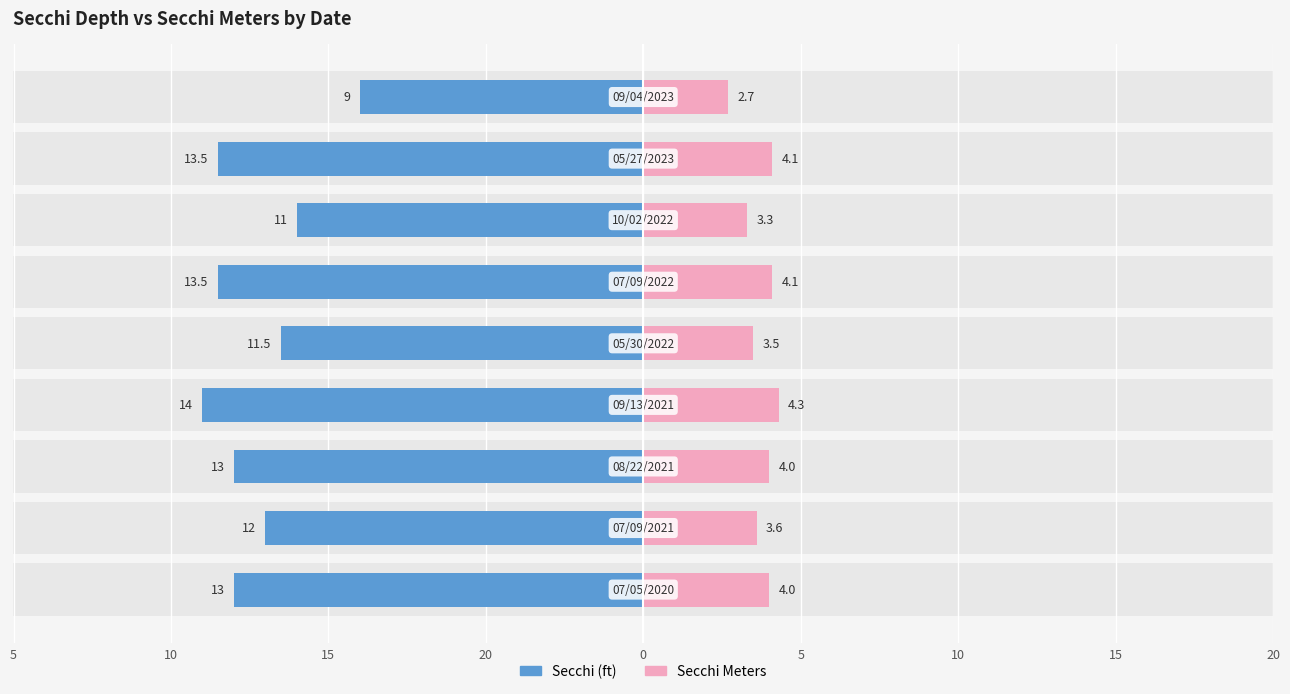

At how many categories does at least one series exceed 0?

9